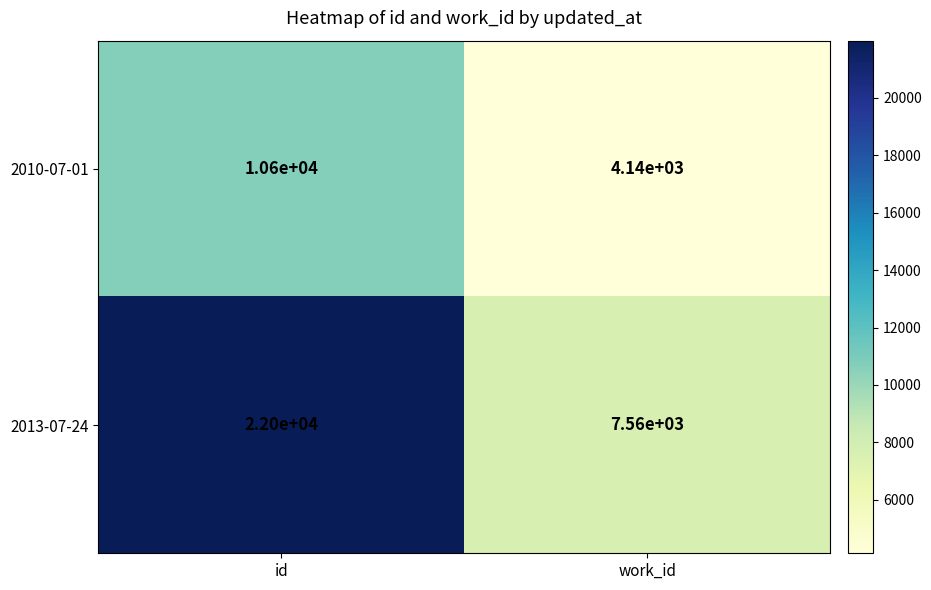

What is the difference between the maximum and minimum values in the 2013-07-24 series?

14440